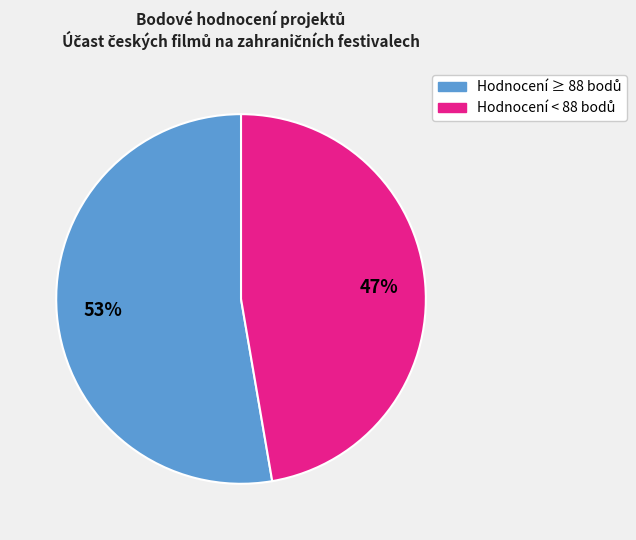

To the nearest percent, what is the average slice percentage?

50%